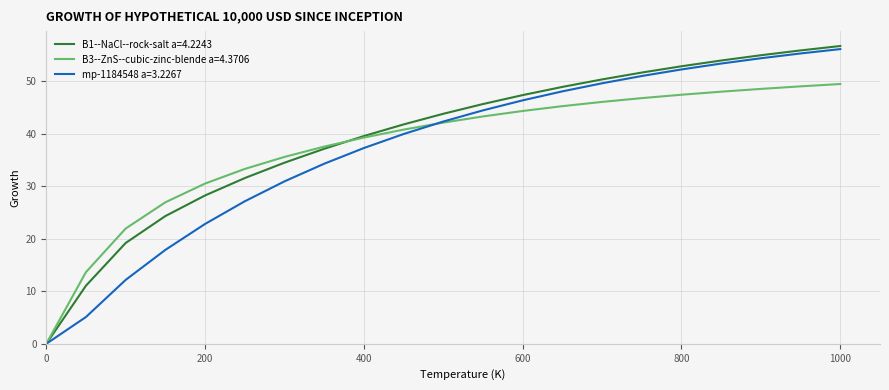

What is the difference between the maximum and minimum values in the B1--NaCl--rock-salt a=4.2243 series?

56.7